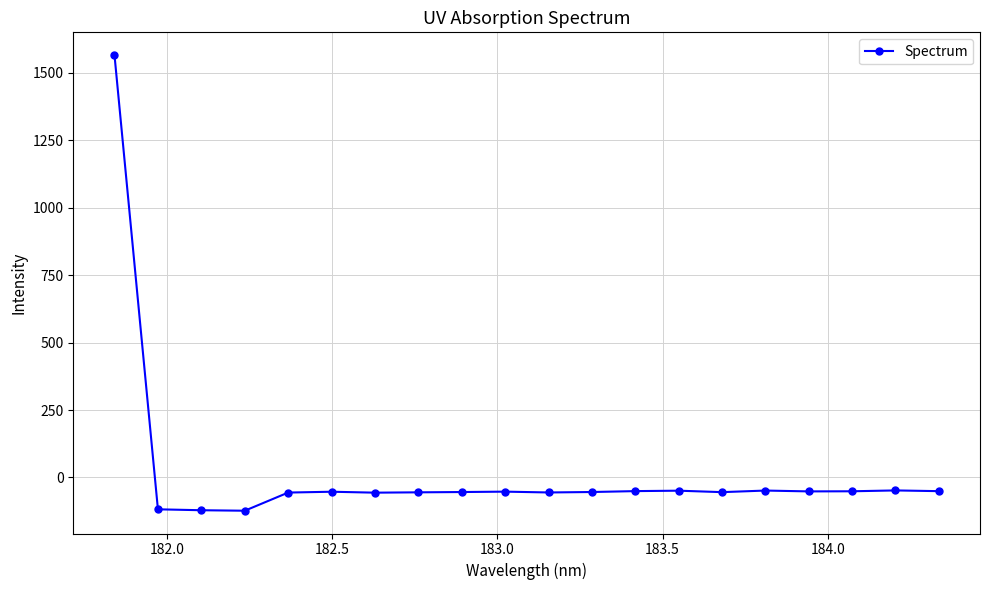

How many data points does each series have?

20